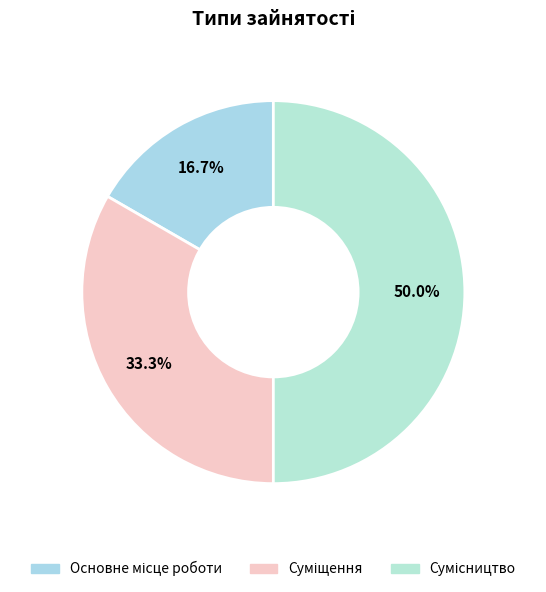

Is there a majority slice in this chart?

No